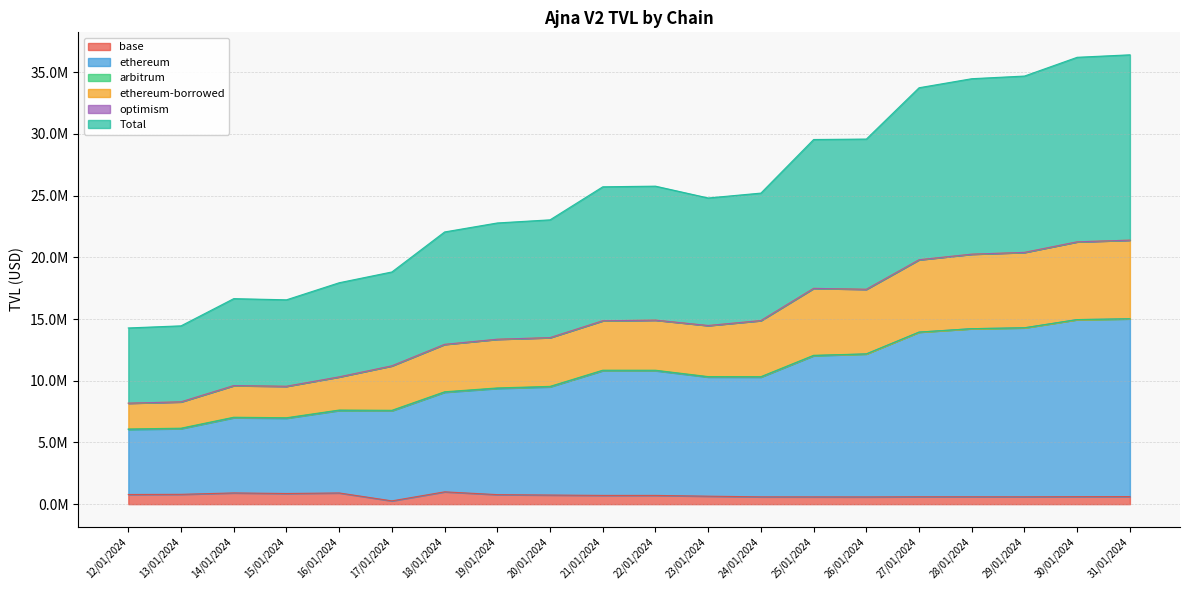

Does the chart display data point markers on the line(s)?

No